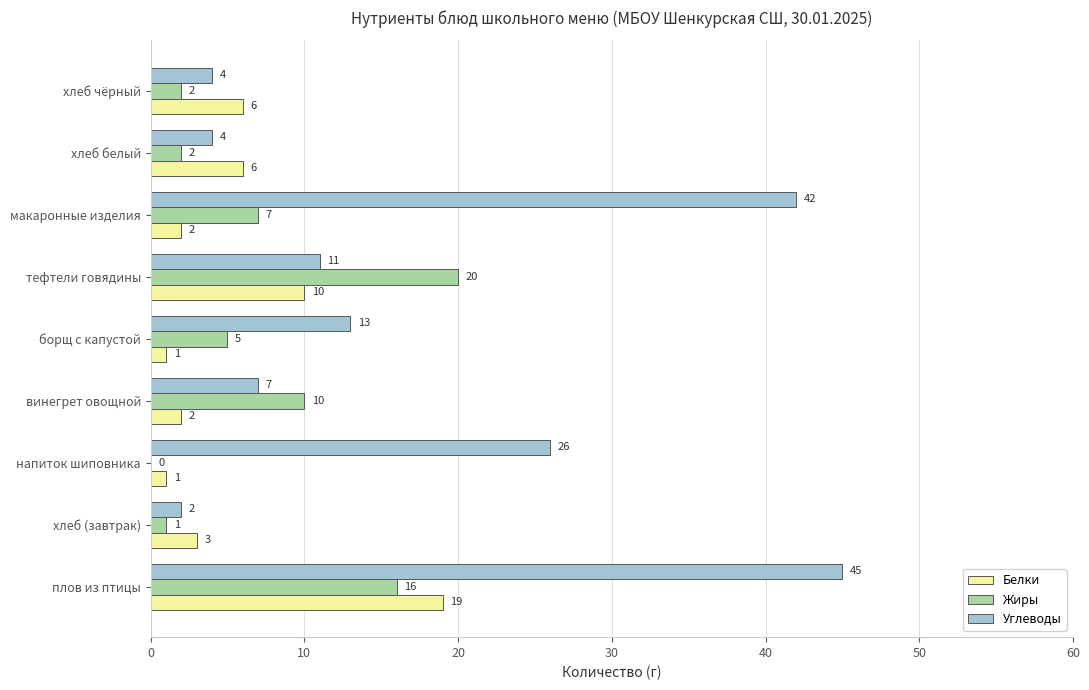

Count the number of data series in this chart.

3